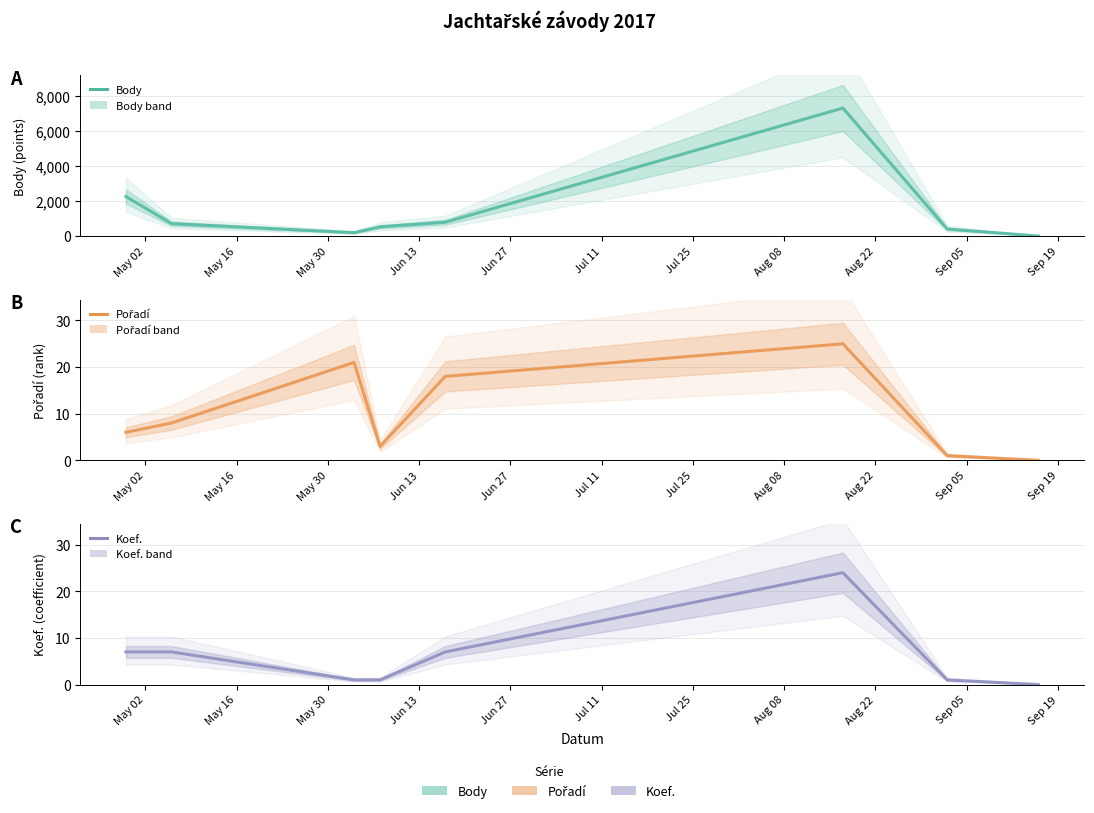

Between Jul 11 and Jul 25, which series saw the biggest shift?

Body